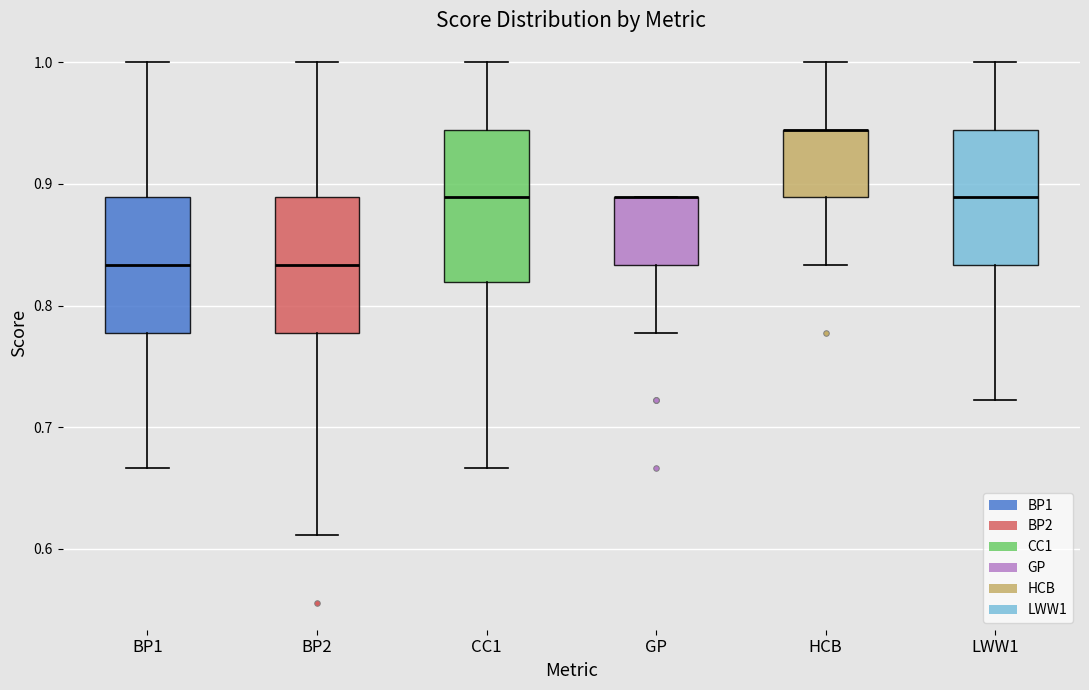

Which box is the tallest, from its lower edge to its upper edge?

CC1